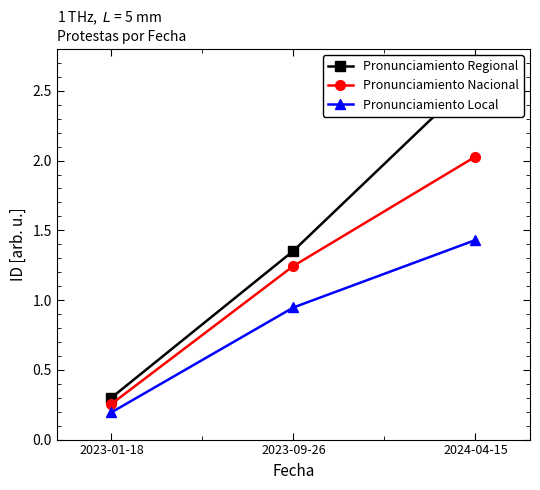

Where does the Pronunciamiento Nacional series first go above 1?

2023-09-26